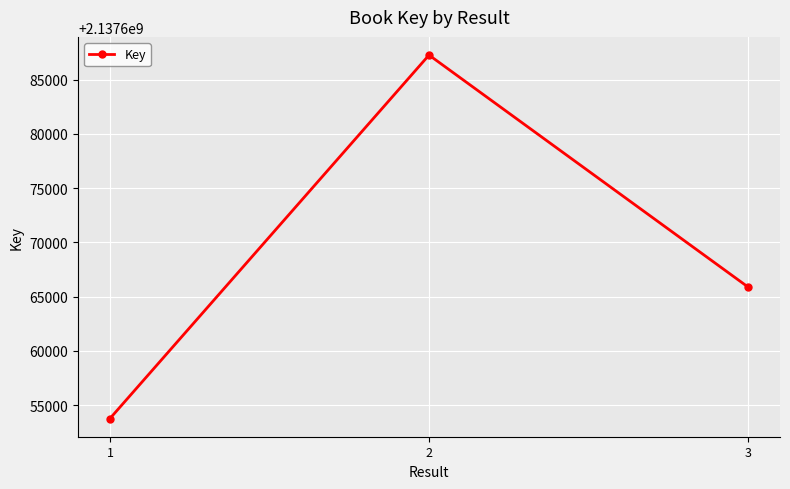

Rank the categories by value from lowest to highest.

1, 3, 2